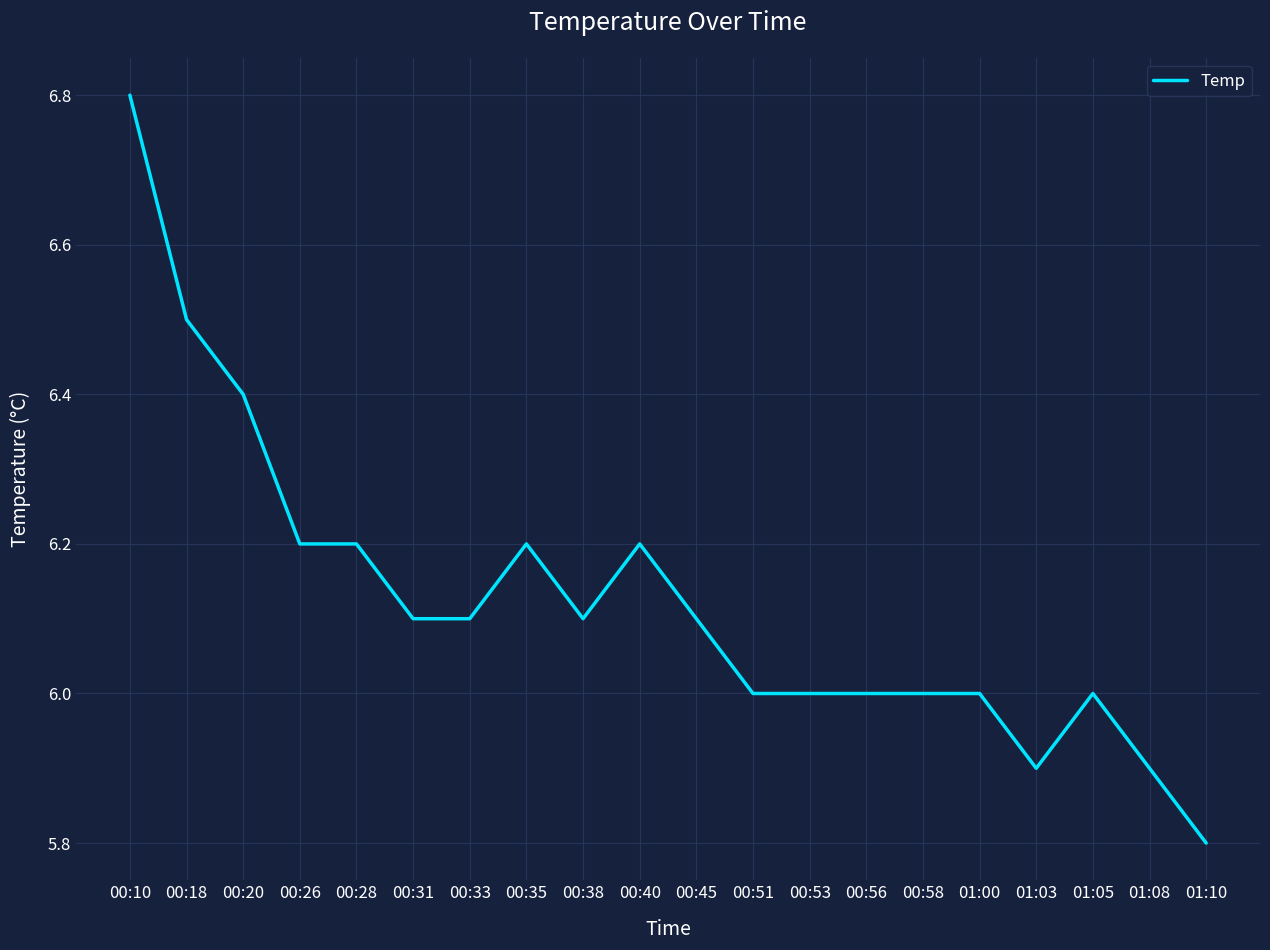

The chart shows a value of 6.4 at 00:20. True or false?

True